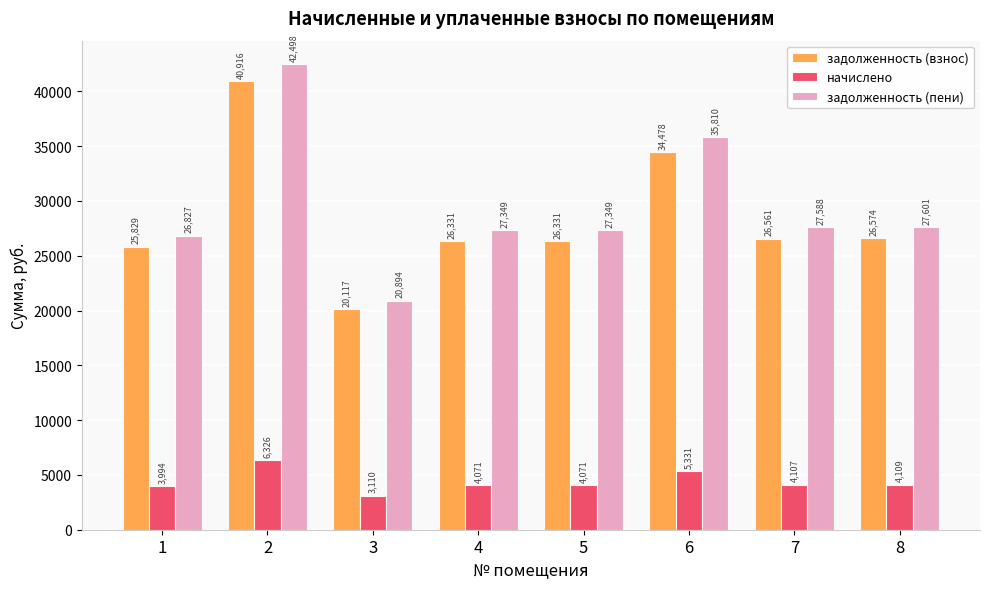

What is the value of the начислено bar at the 8th from the left?

4108.8